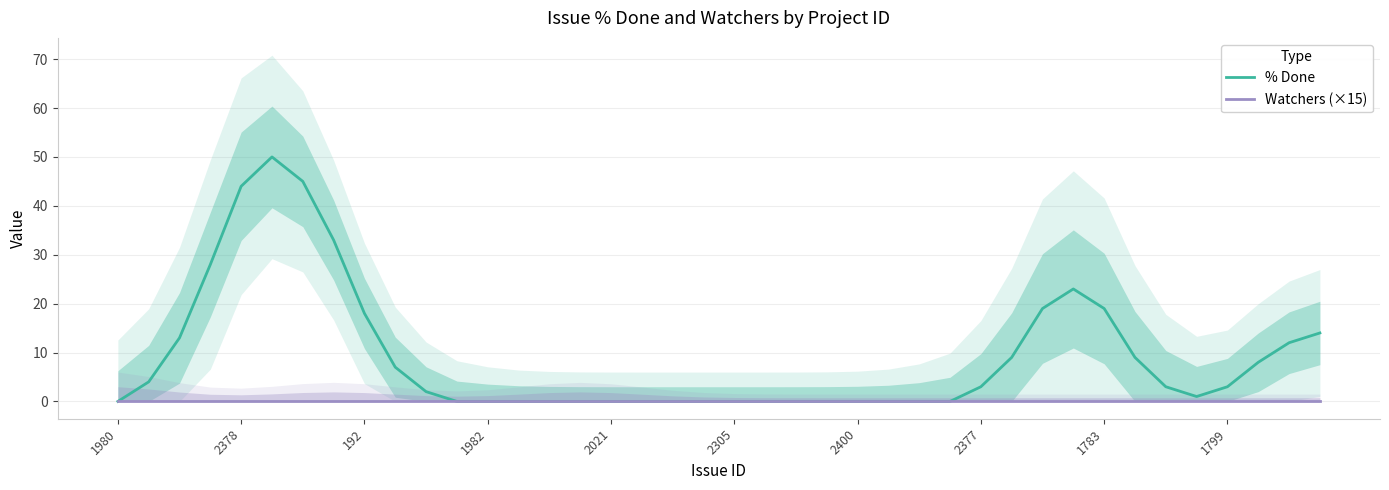

Does the chart have visible grid lines?

Yes